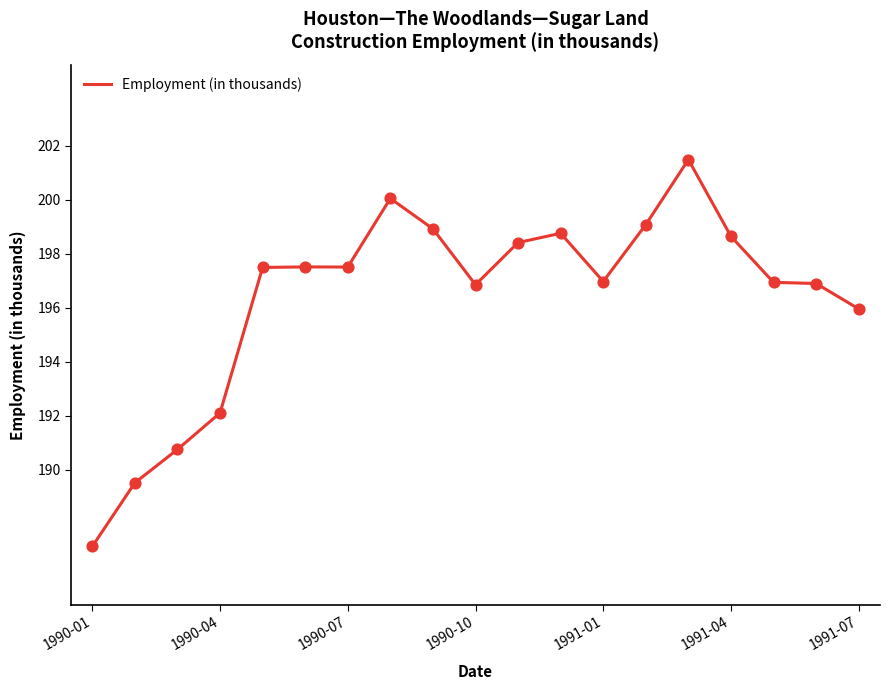

What is the minimum value shown in the chart?

187.2